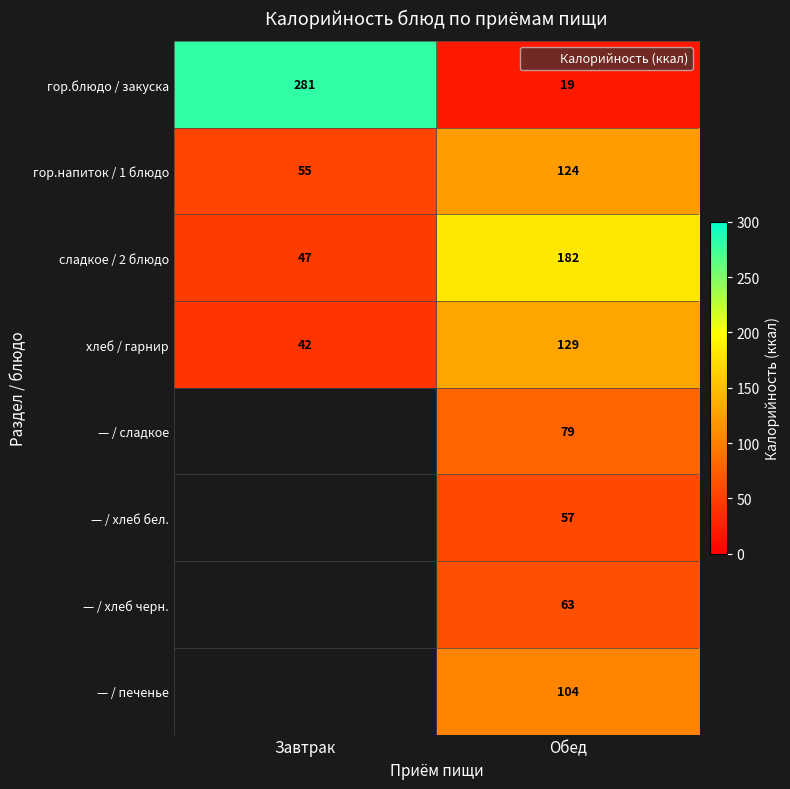

Which category has the lowest value across all series?

Обед